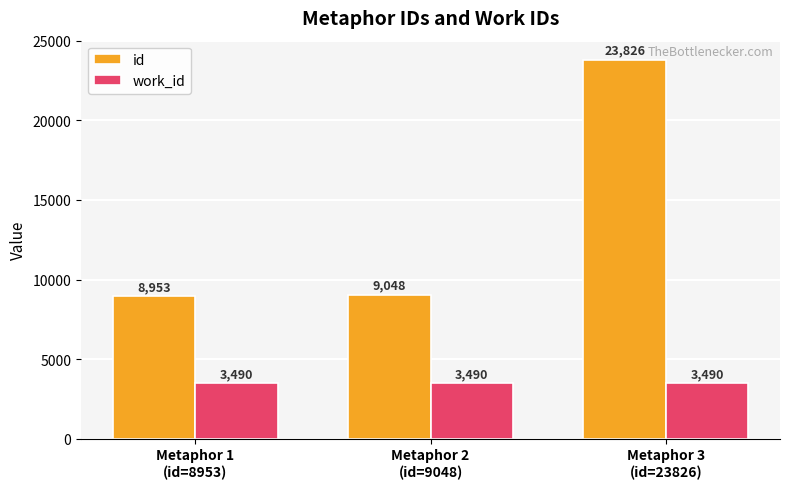

Rank the series by their maximum value, from lowest to highest.

work_id, id